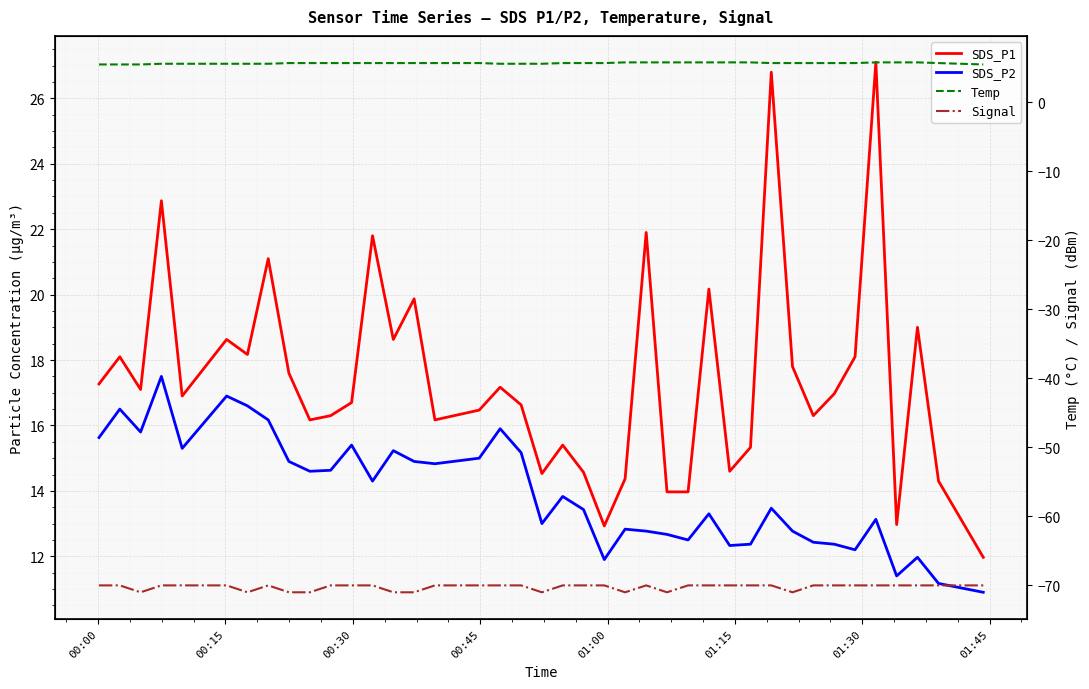

What are all the series names shown in the legend?

SDS_P1, SDS_P2, Temp, Signal